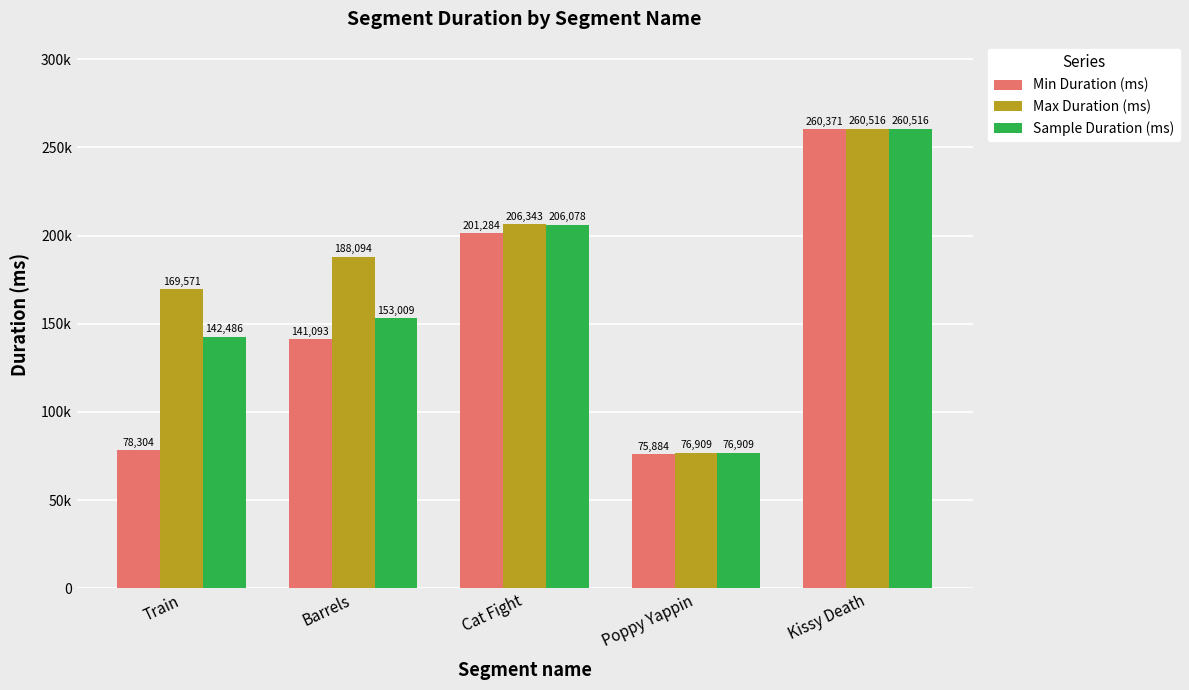

What is the difference between the maximum and second lowest values in the Max Duration (ms) series?

90945